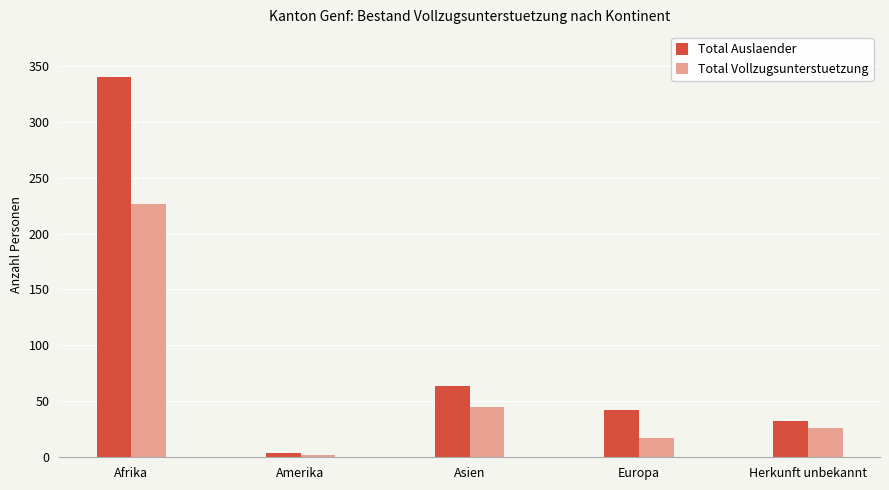

Between Afrika and Europa, which series saw the biggest shift?

Total Auslaender